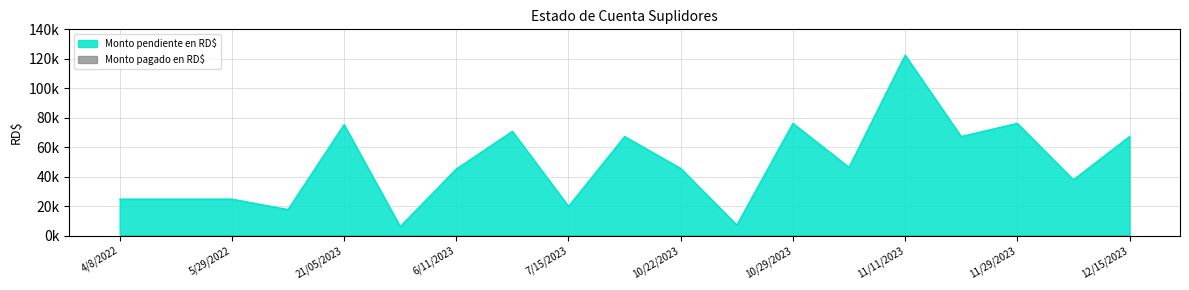

Does the chart display data point markers on the line(s)?

No